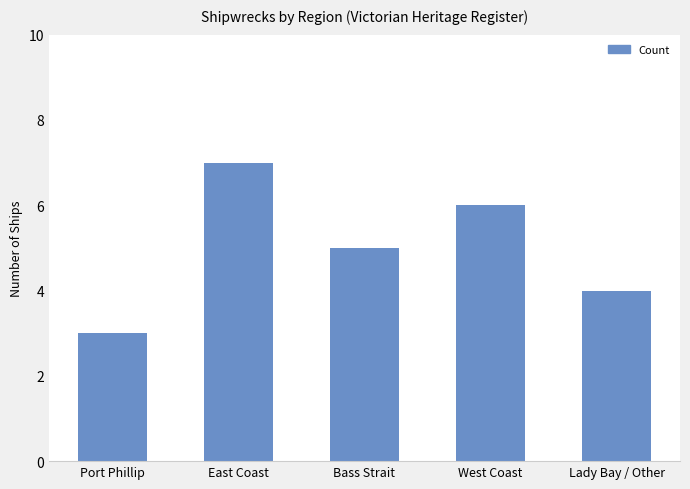

What value does the data have at West Coast?

6